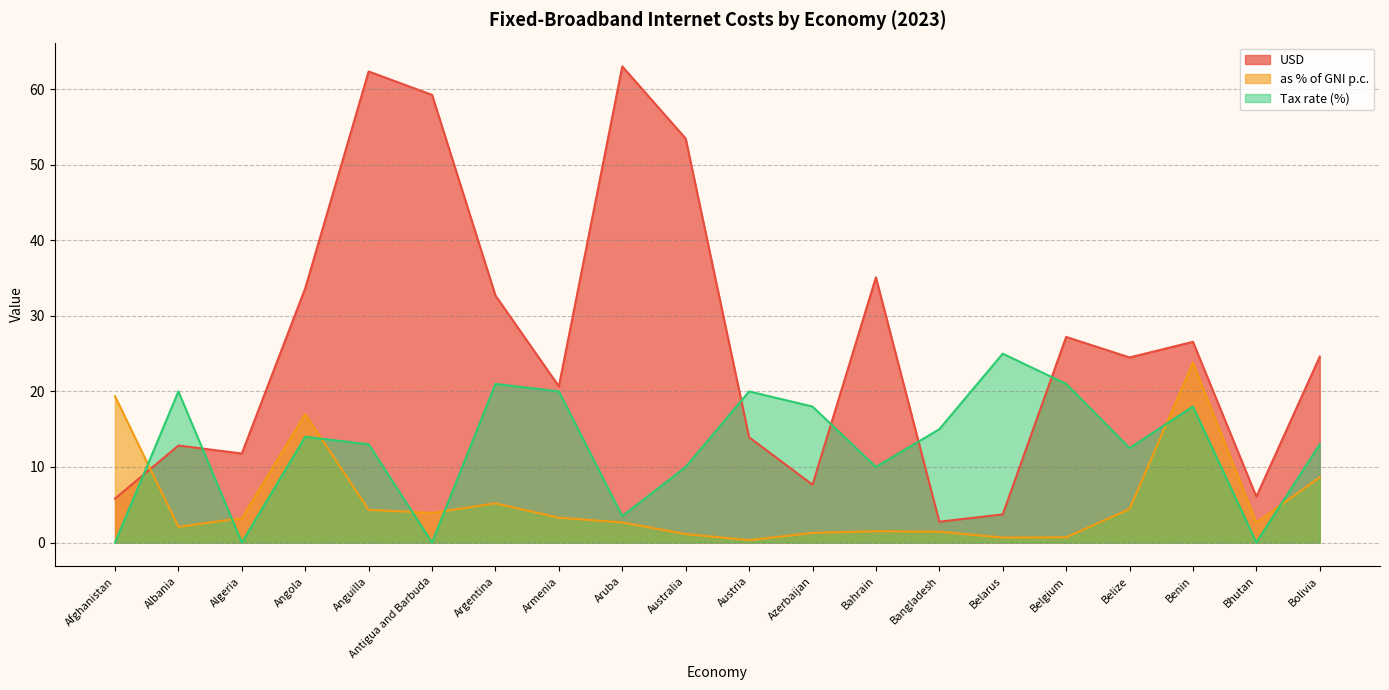

What is the sum of all USD values?

527.7